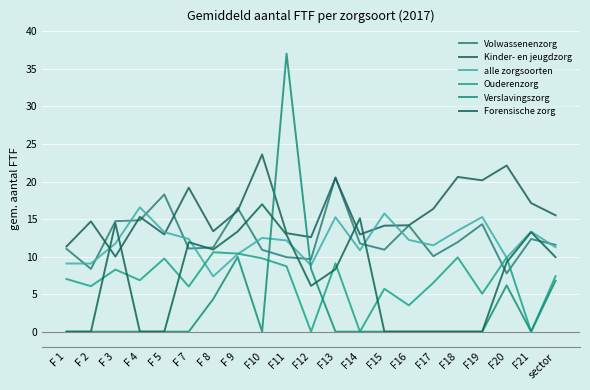

How many lines are shown in the chart?

6